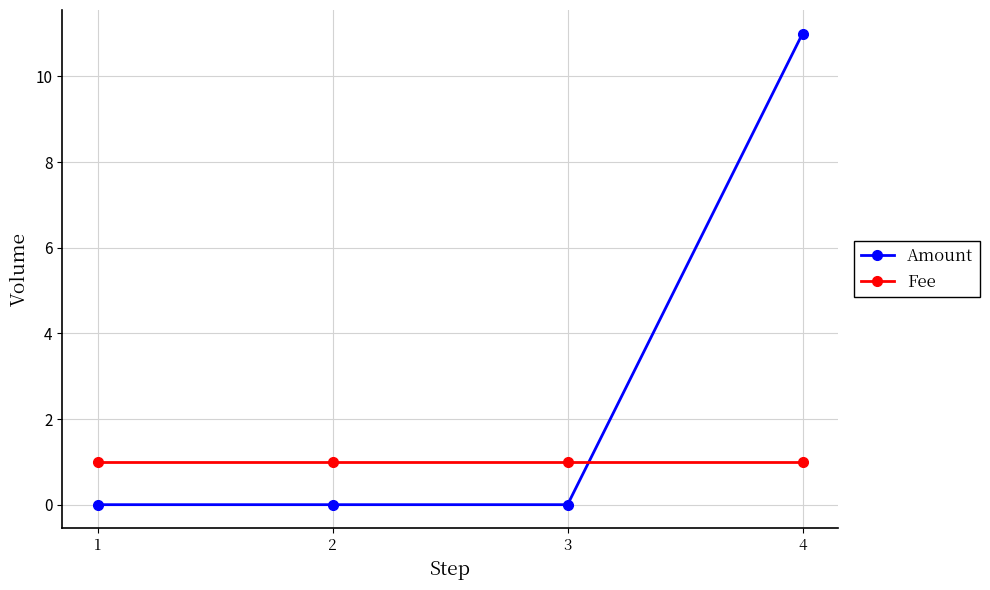

Which series changed the most between 3 and 4?

Amount